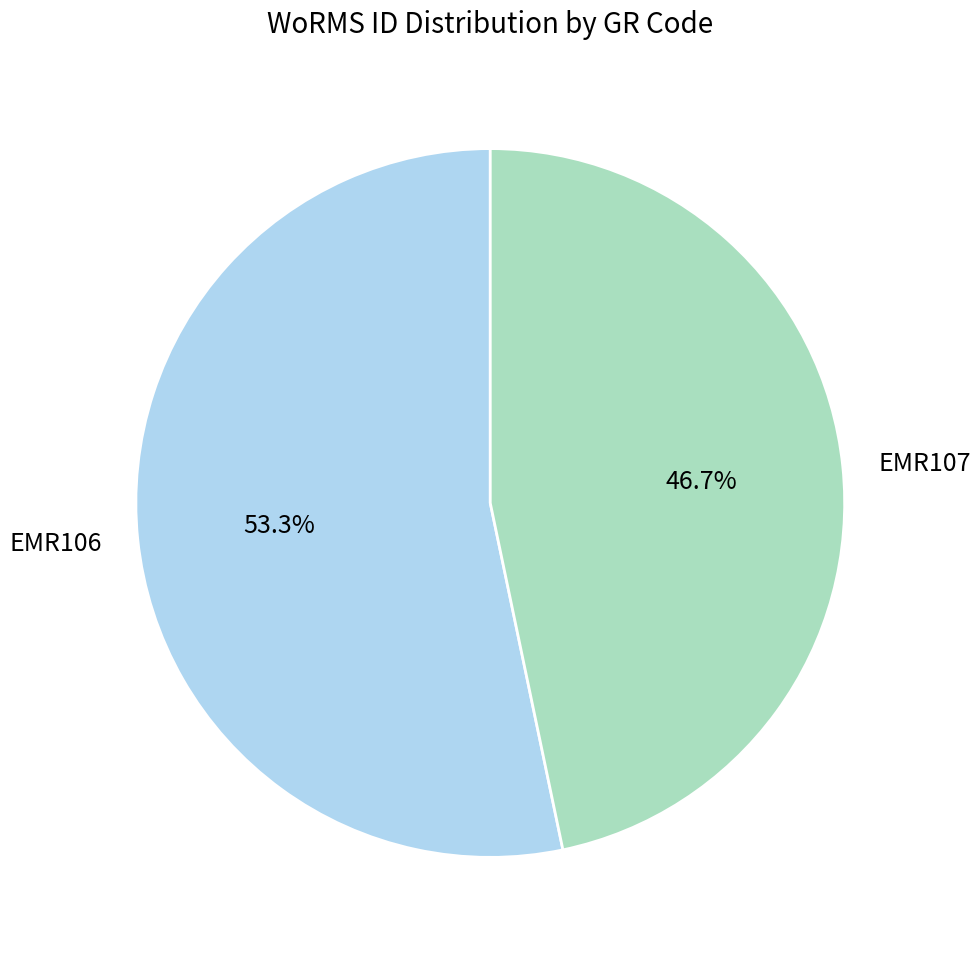

The EMR107 slice represents 40% of the pie. True or false?

False